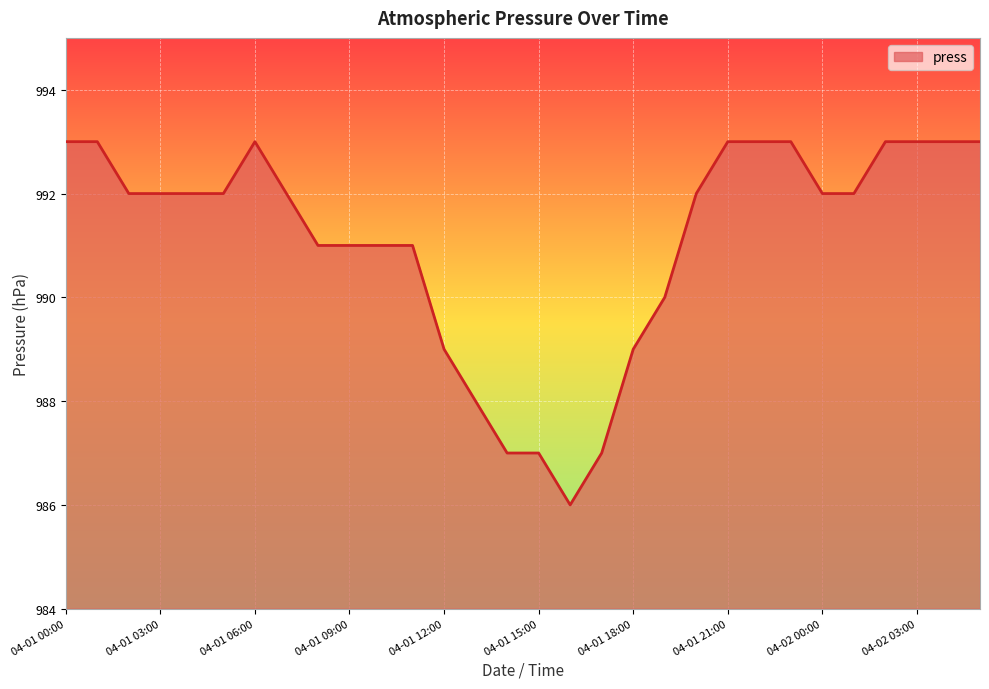

What is the greatest value displayed?

993